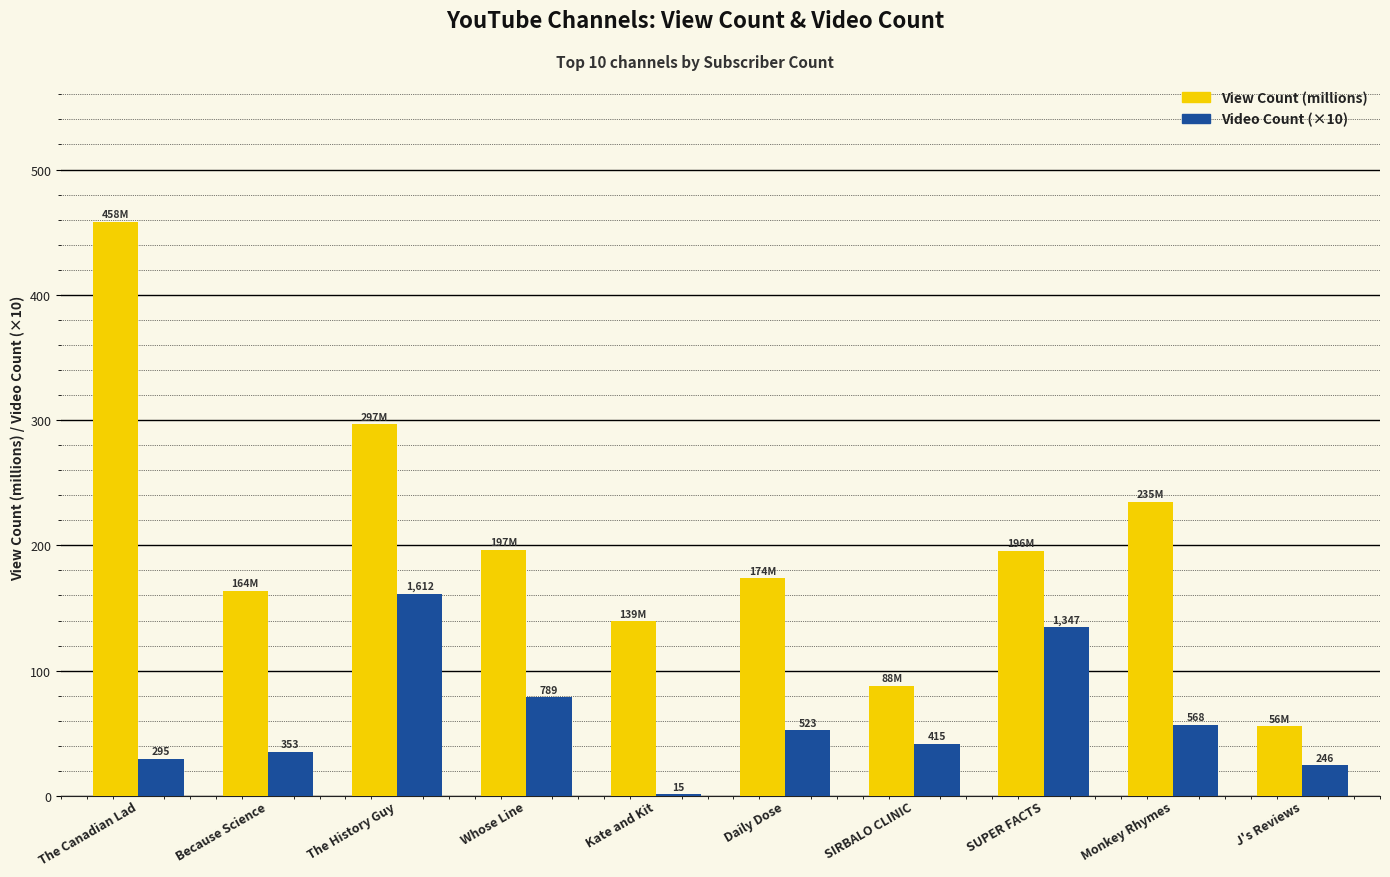

Are the bars horizontal?

No